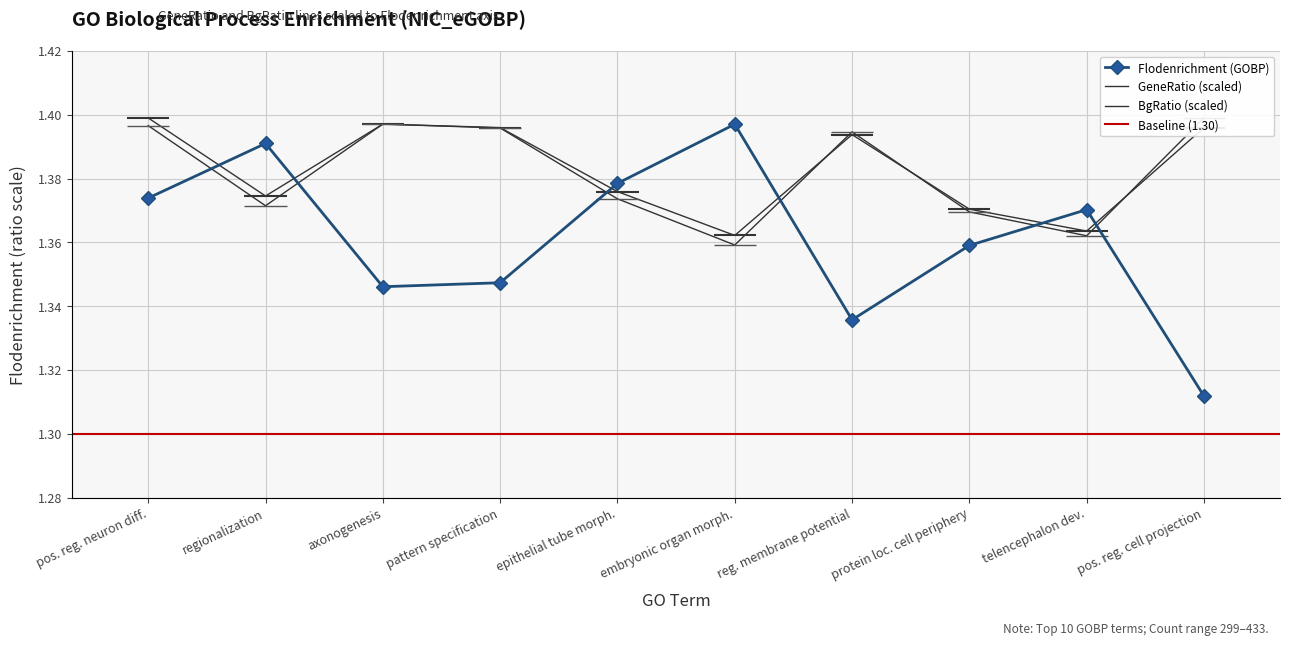

Count the number of data series in this chart.

3